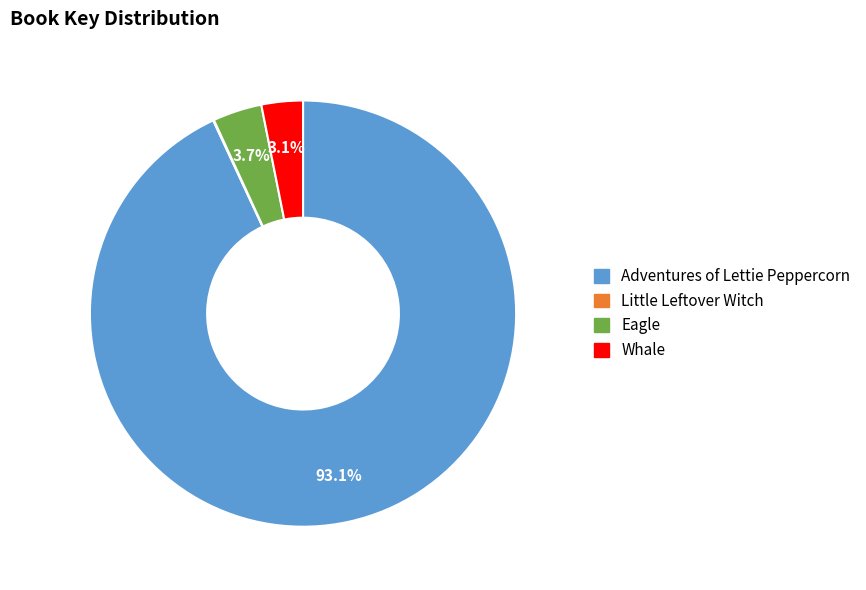

To the nearest percent, what is the difference between the Whale and Adventures of Lettie Peppercorn slice percentages?

90%